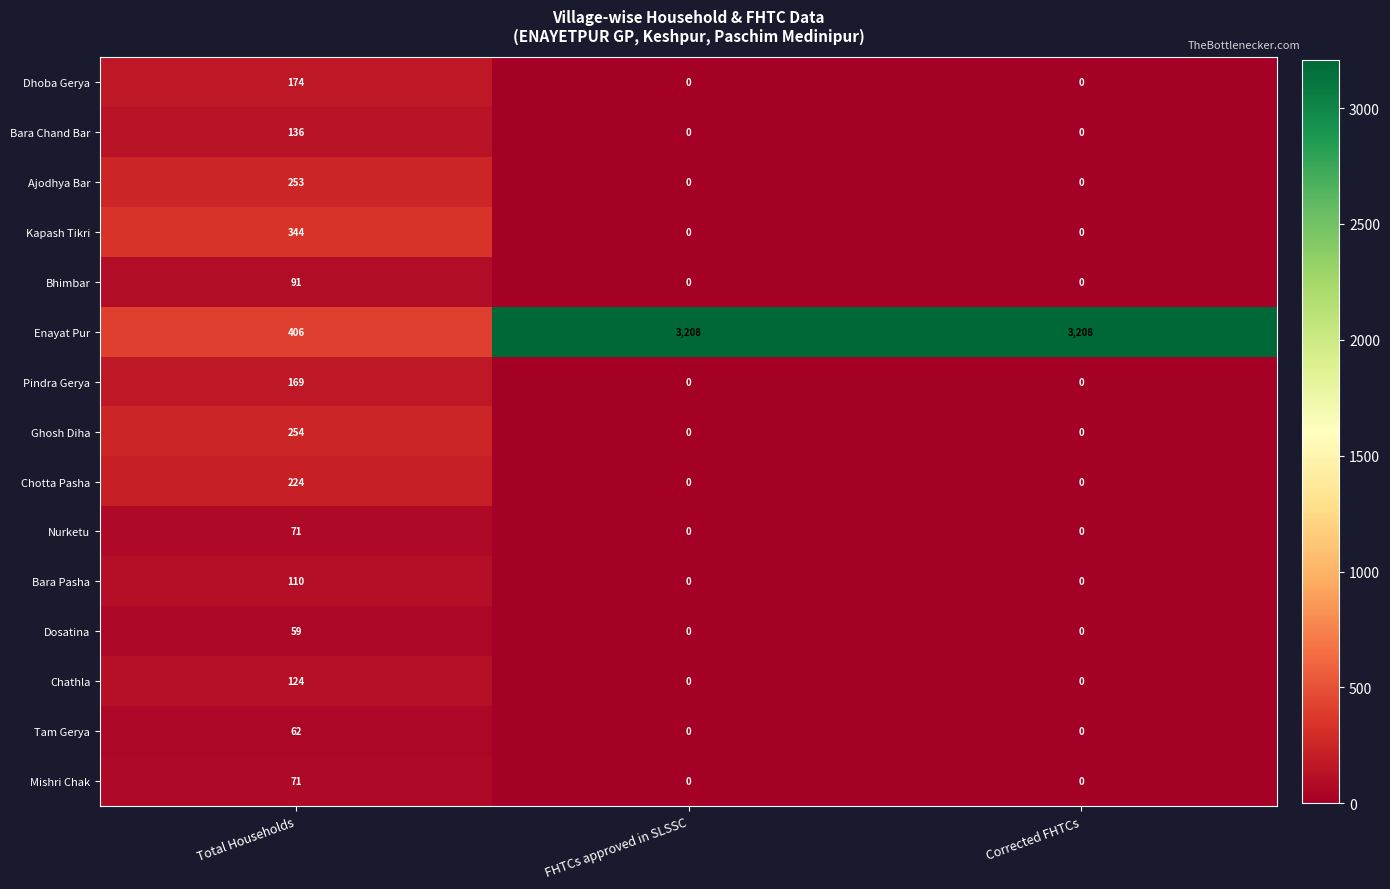

What is the greatest value displayed?

3208